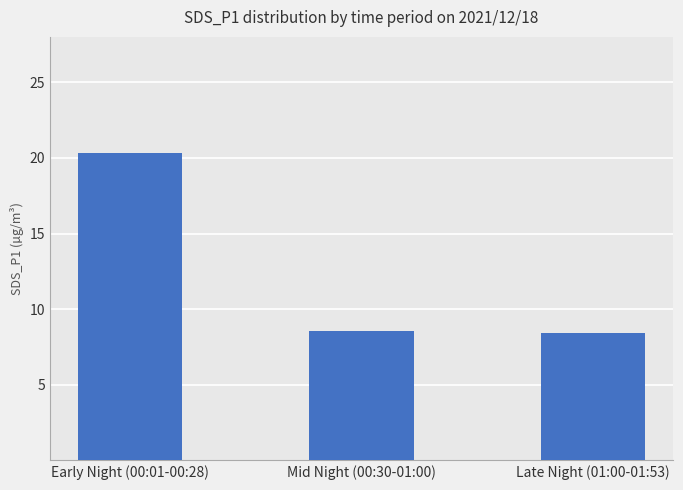

What is the change in value from Mid Night (00:30-01:00) to Late Night (01:00-01:53)?

-0.1